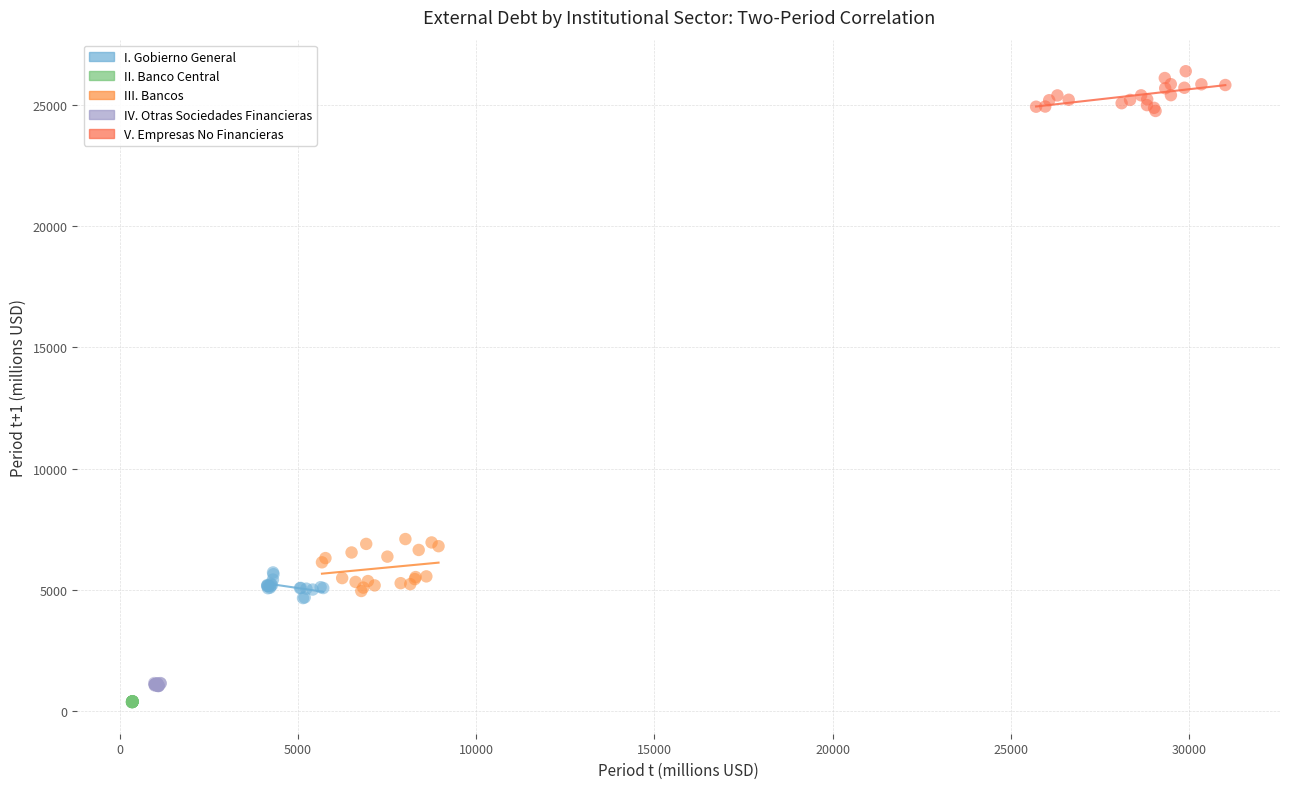

Which series contains the highest Y value?

V. Empresas No Financieras